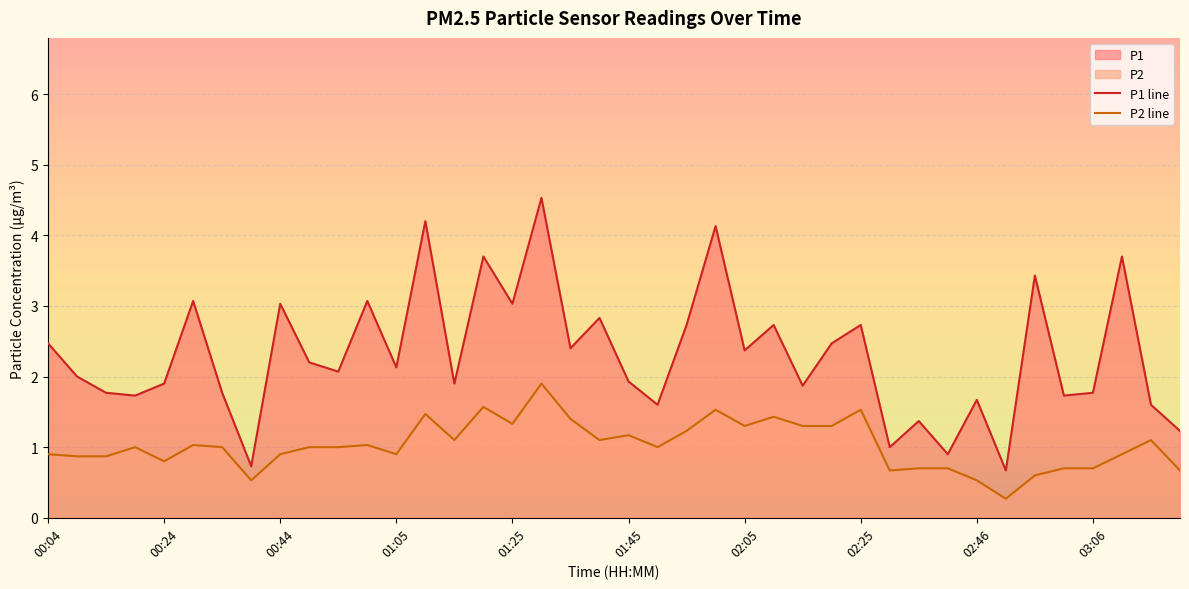

Reading left to right, what are all the values shown in this chart?

P1: 2.5	2.0	1.8	1.7	1.9	3.1	1.8	0.7	3.0	2.2	2.1	3.1	2.1	4.2	1.9	3.7	3.0	4.5	2.4	2.8	1.9	1.6	2.7	4.1	2.4	2.7	1.9	2.5	2.7	1.0	1.4	0.9	1.7	0.7	3.4	1.7	1.8	3.7	1.6	1.2
P2: 0.9	0.9	0.9	1.0	0.8	1.0	1.0	0.5	0.9	1.0	1.0	1.0	0.9	1.5	1.1	1.6	1.3	1.9	1.4	1.1	1.2	1.0	1.2	1.5	1.3	1.4	1.3	1.3	1.5	0.7	0.7	0.7	0.5	0.3	0.6	0.7	0.7	0.9	1.1	0.7